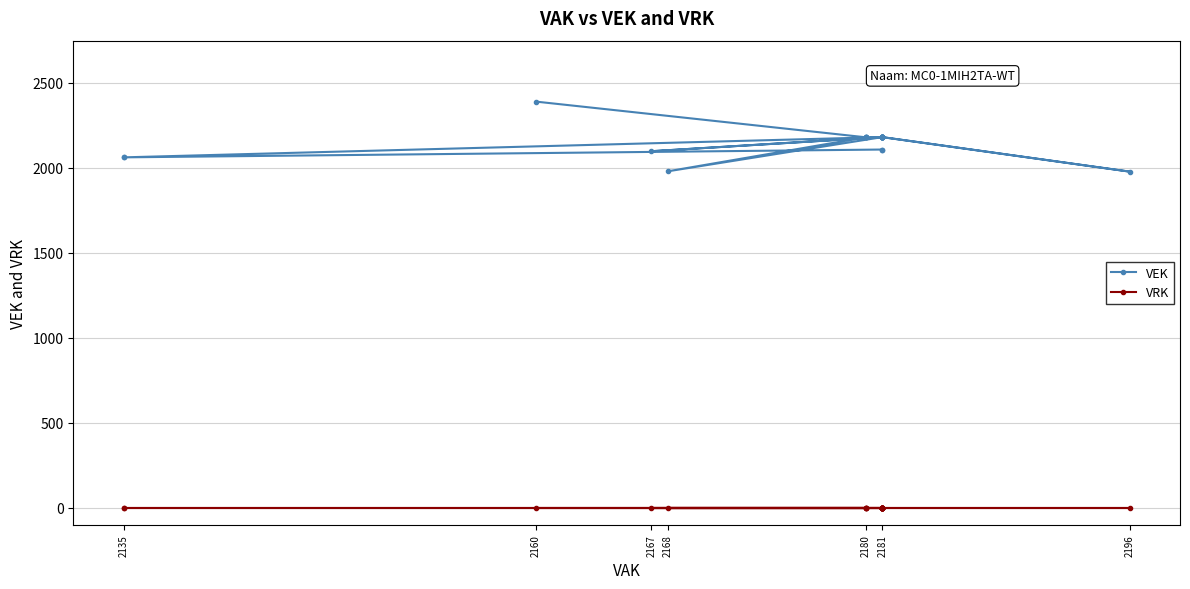

Rank the series at 2180 from lowest to highest value.

VRK, VEK